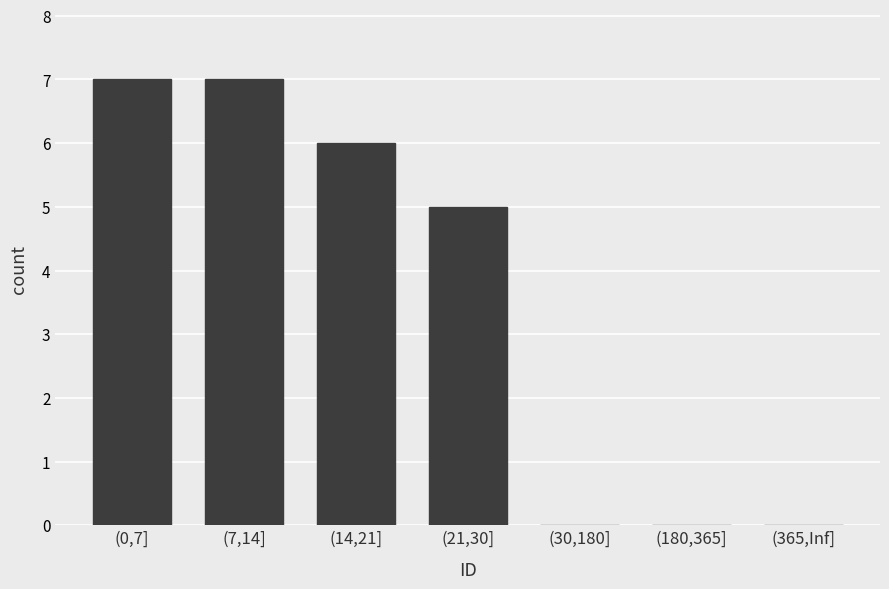

What is the sum of all values?

25